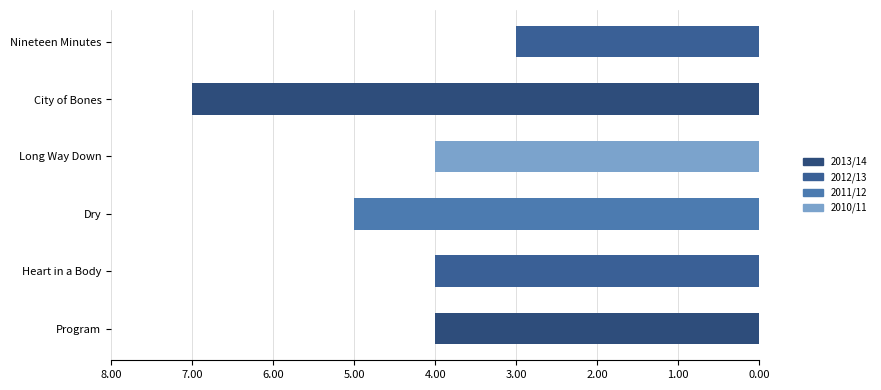

How many series are shown in this chart?

1